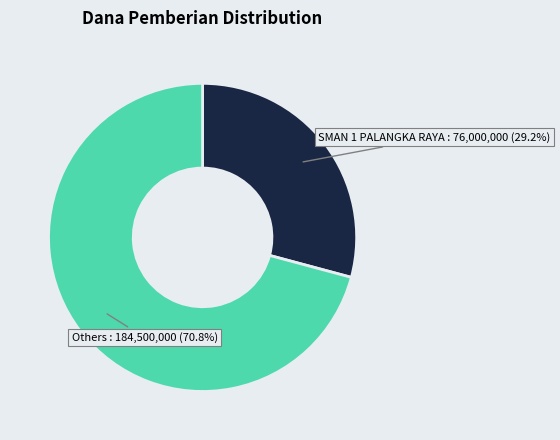

To the nearest percent, what is the difference between the largest and smallest slice percentages?

42%